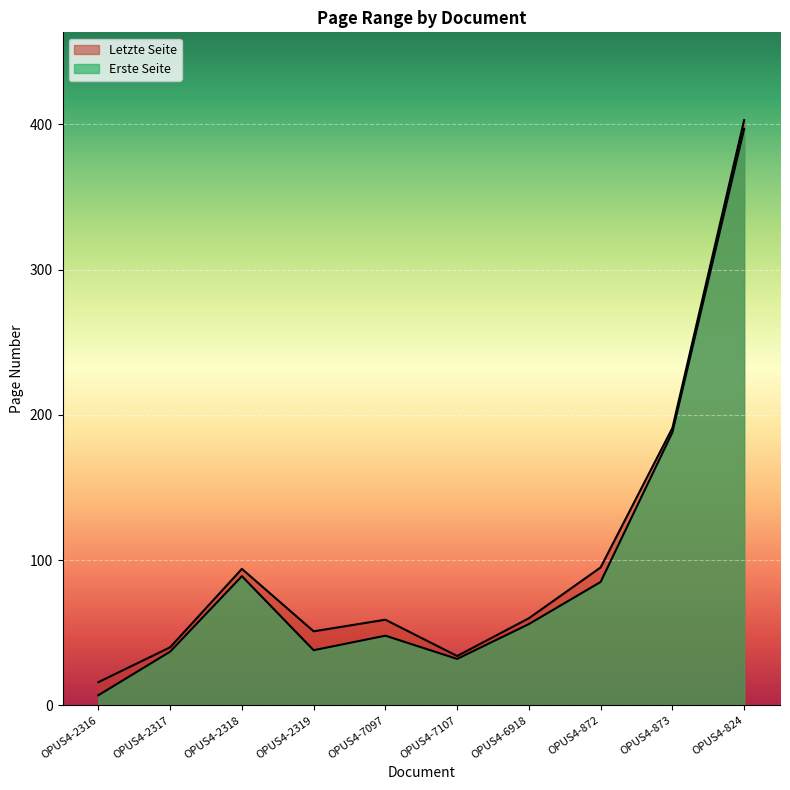

True or false: Letzte Seite and Erste Seite cross at least once.

False